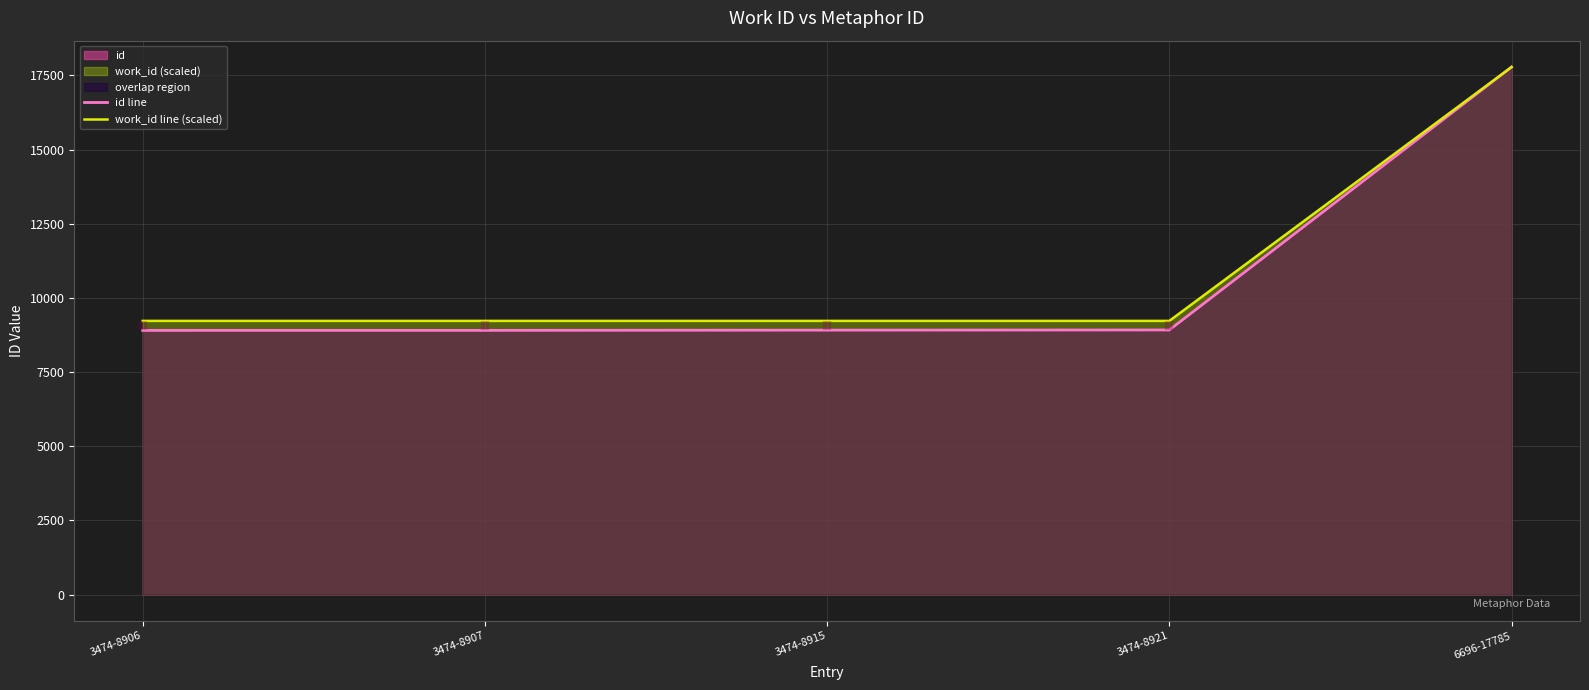

What is the difference between the work_id line (scaled) values at 3474-8907 and 6696-17785?

8557.8